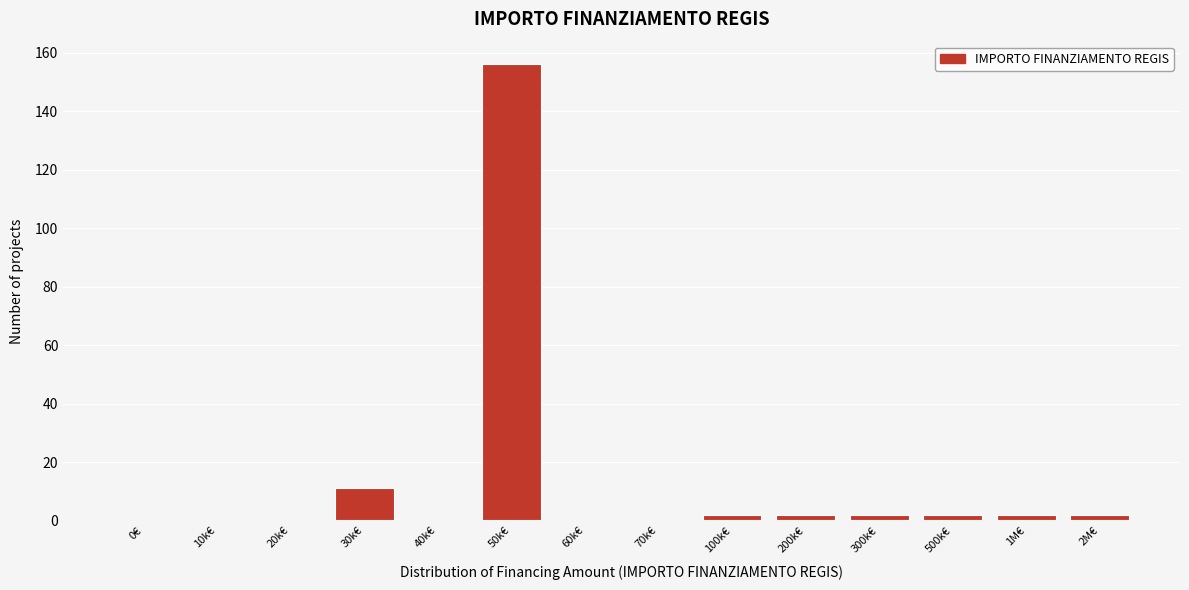

Reading left to right, what are all the values shown in this chart?

0€=0	10k€=0	20k€=0	30k€=11	40k€=0	50k€=156	60k€=0	70k€=0	100k€=2	200k€=2	300k€=2	500k€=2	1M€=2	2M€=2